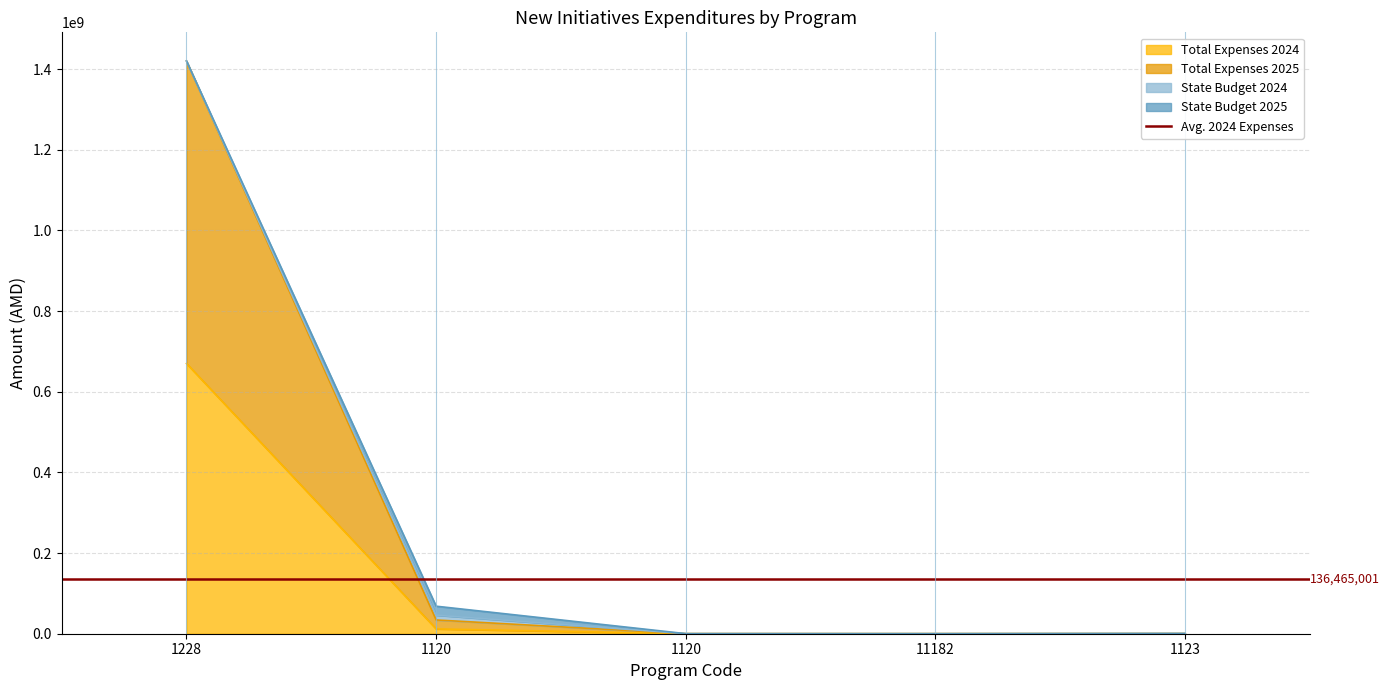

What is the highest value of the Total Expenses 2024 series?

670000000.0